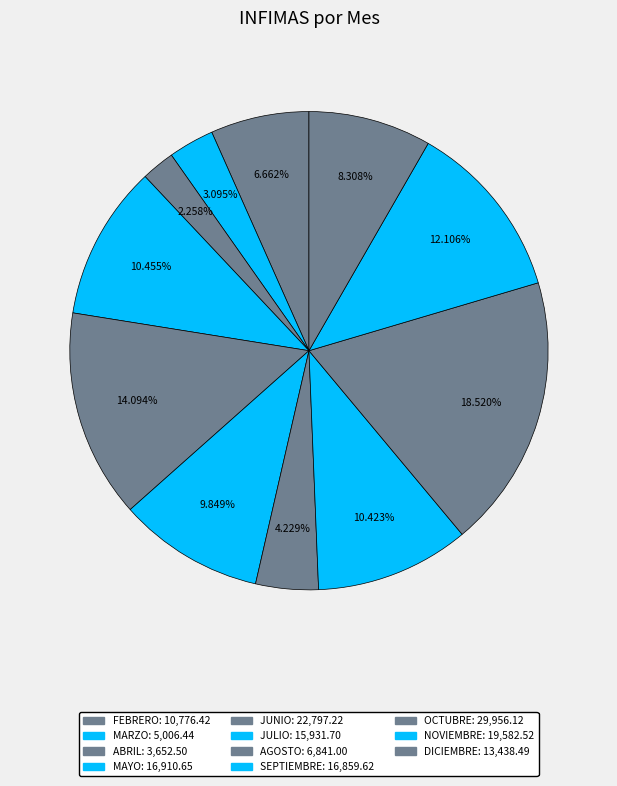

Does any single category account for the majority?

No